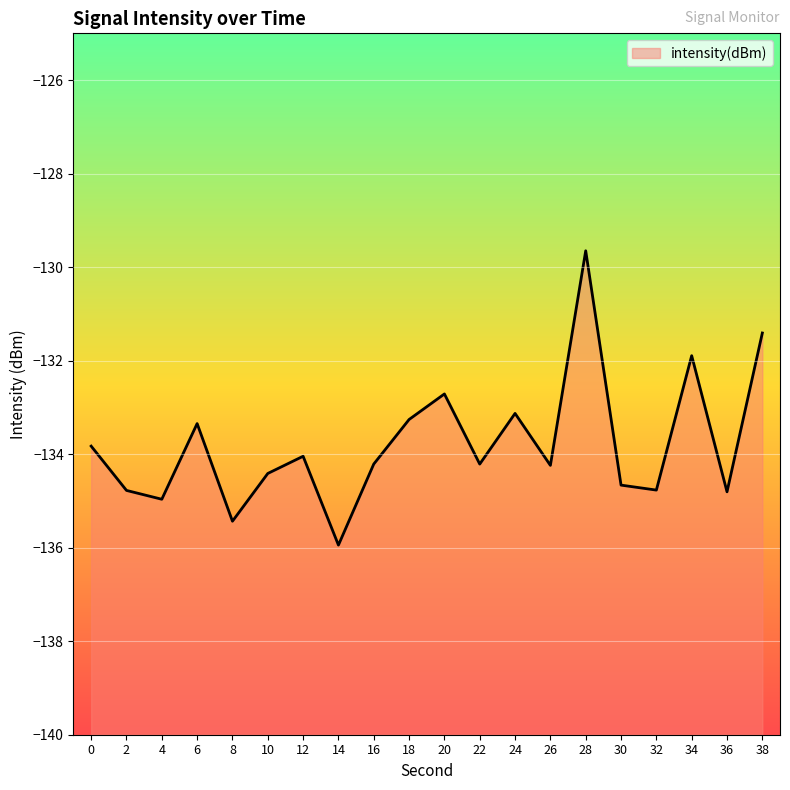

What is the change in value from 28 to 30?

-5.0